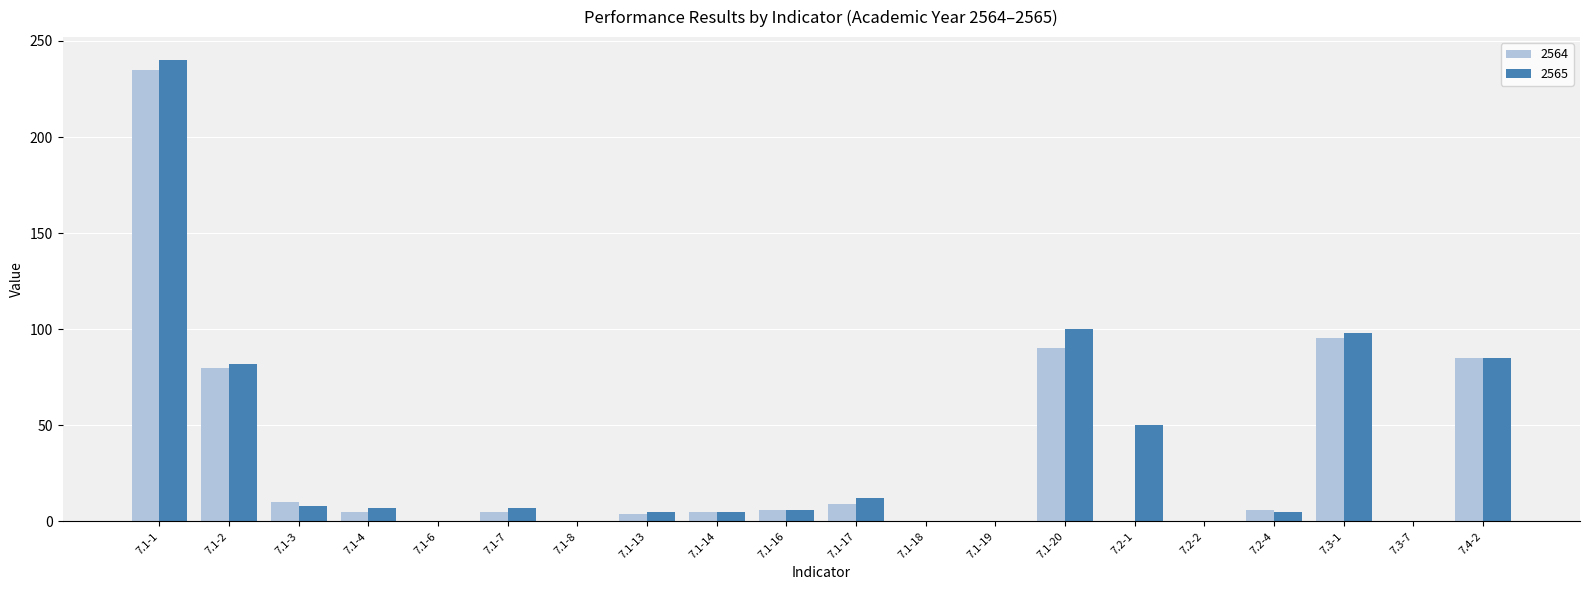

At which category is the sum across all series the highest?

7.1-1